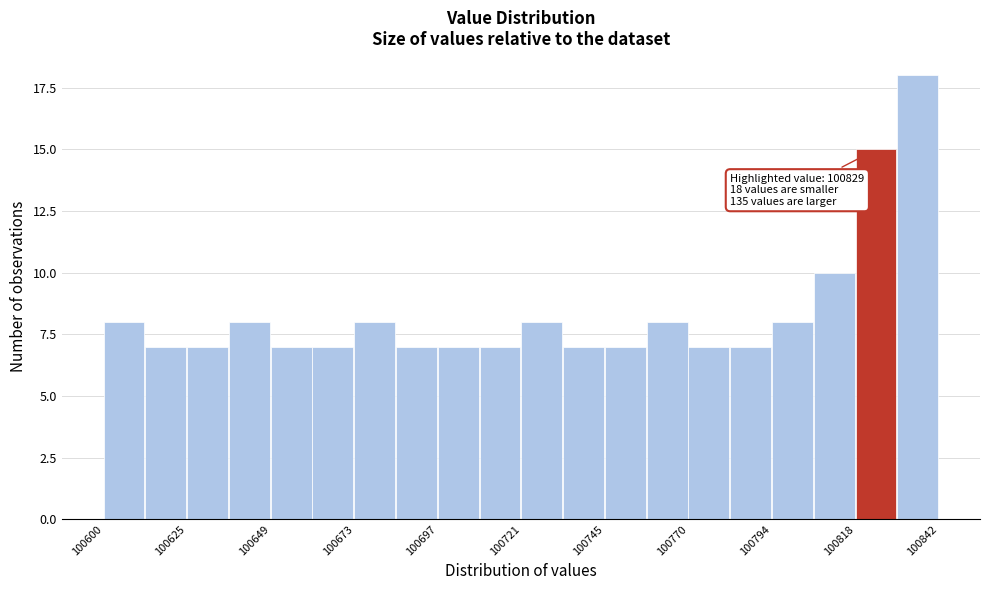

Read against the x-axis, roughly where is the centre of the tallest bar?

100835